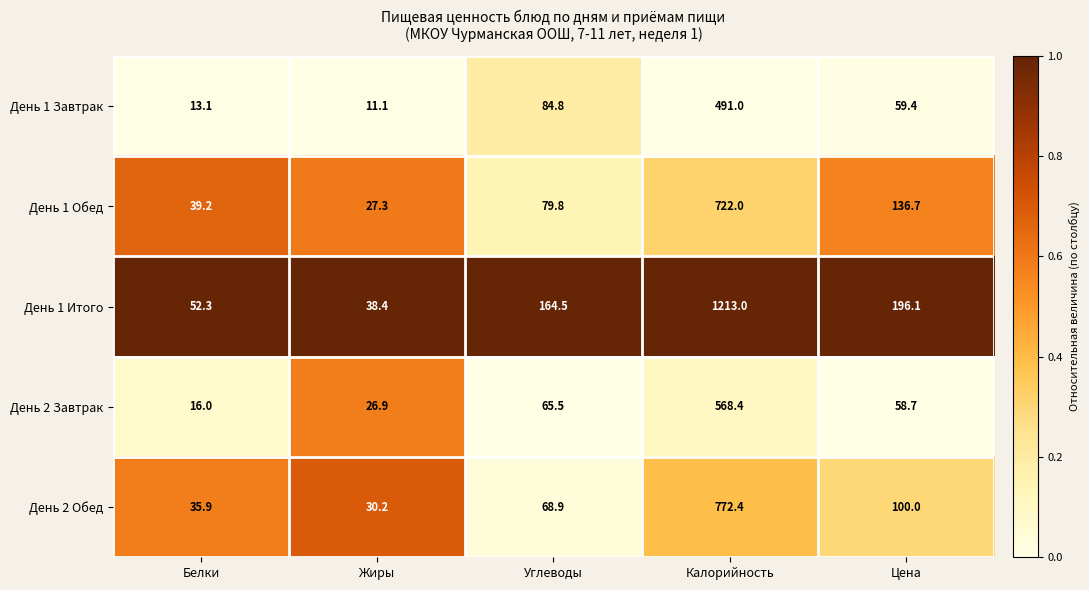

Which category has the lowest value across all series?

Жиры